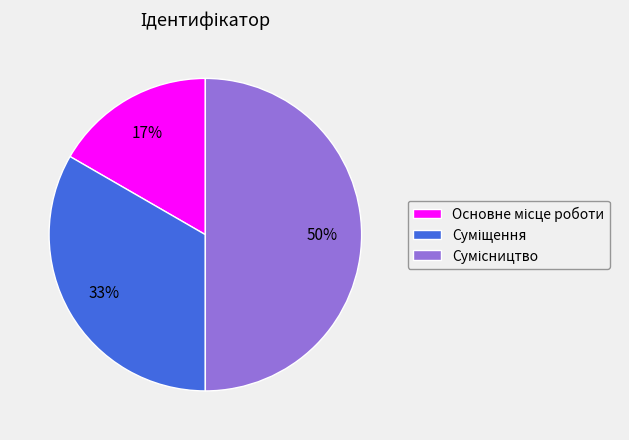

To the nearest percent, what is the average slice percentage?

33%